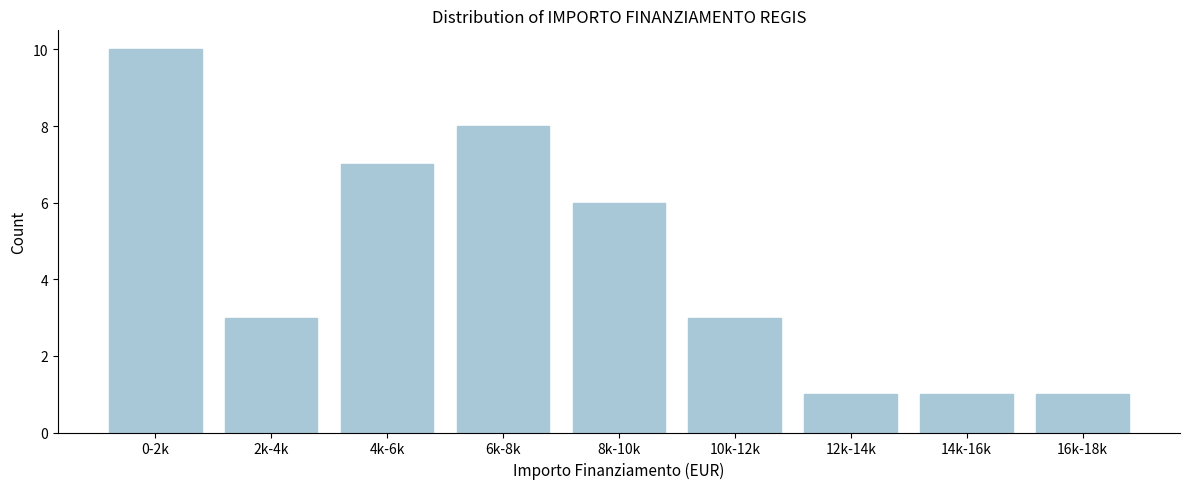

Reading right to left, transcribe all the data shown in this chart.

16k-18k=1	14k-16k=1	12k-14k=1	10k-12k=3	8k-10k=6	6k-8k=8	4k-6k=7	2k-4k=3	0-2k=10